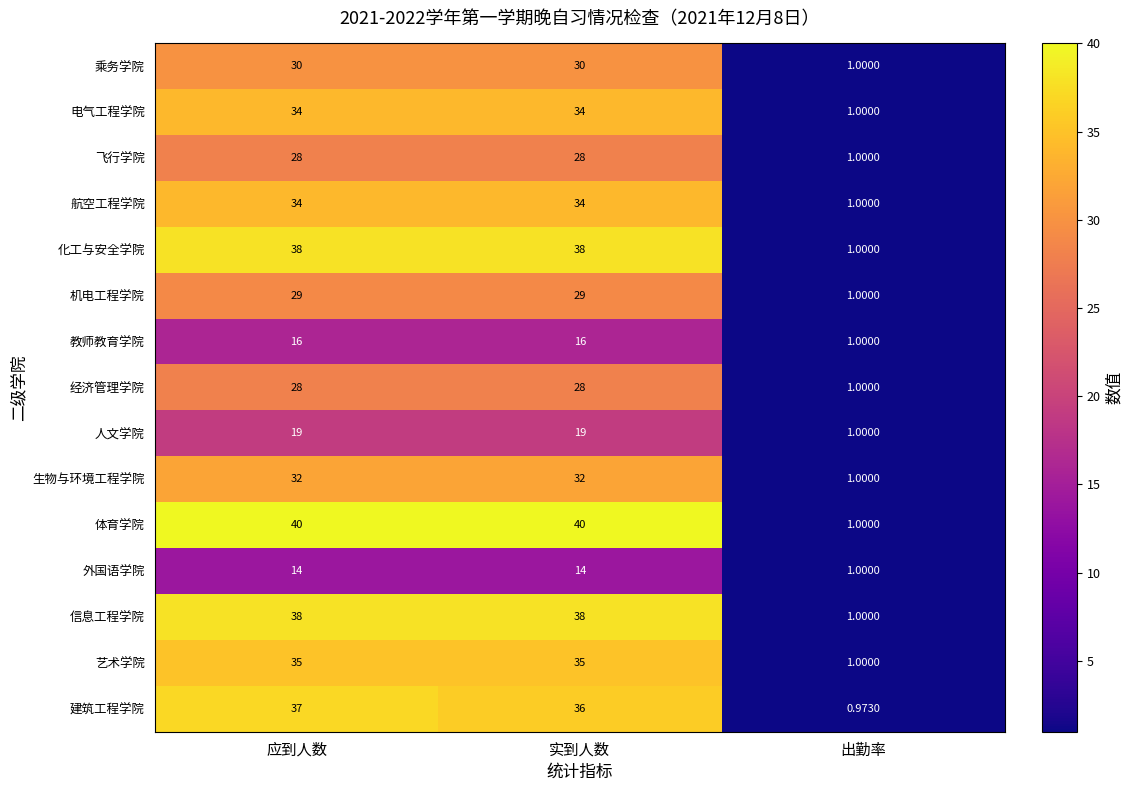

Which series has the largest range (max minus min)?

体育学院